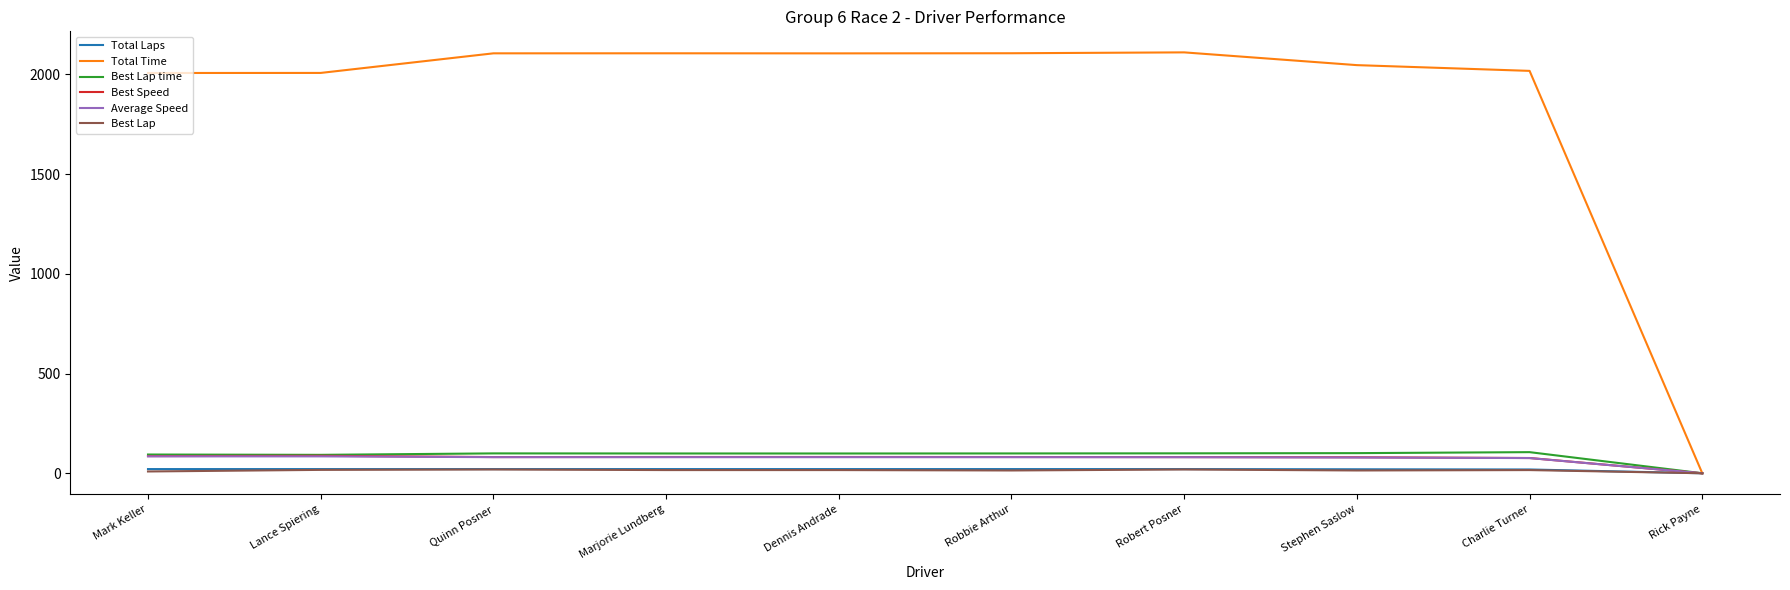

True or false: Best Lap time has a value of 0.0 at Rick Payne.

True